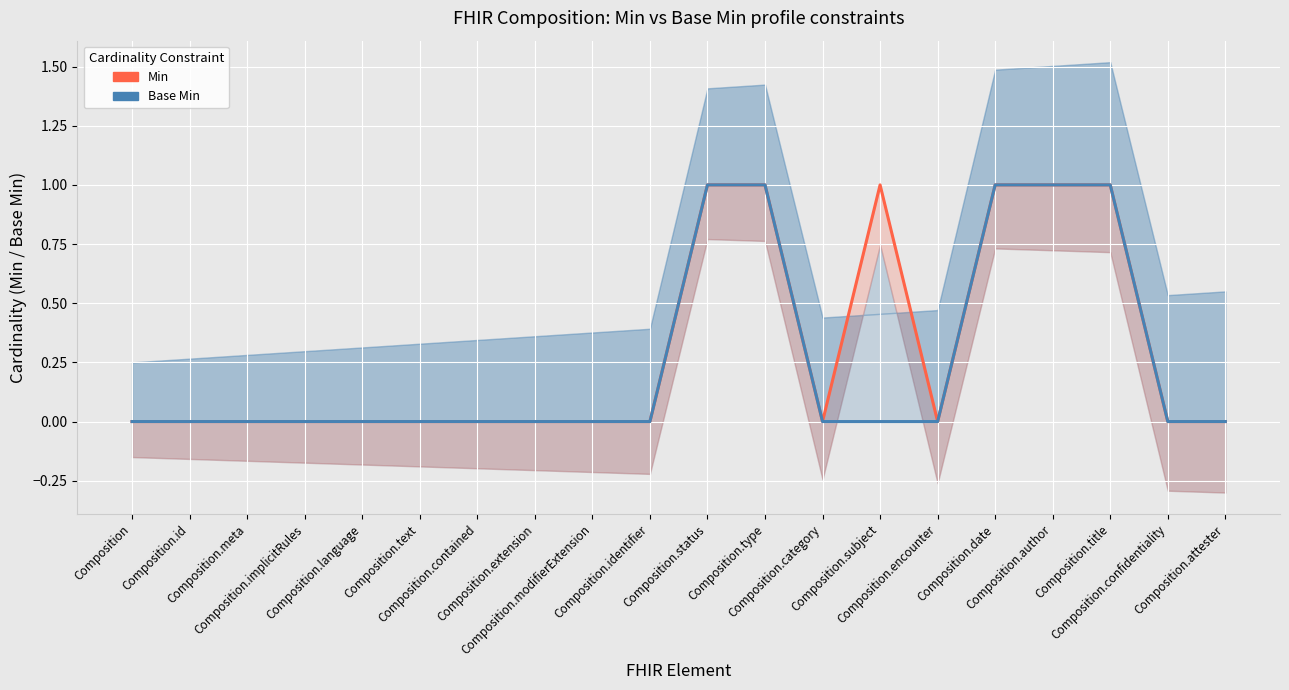

What are all the series names shown in the legend?

Min, Base Min